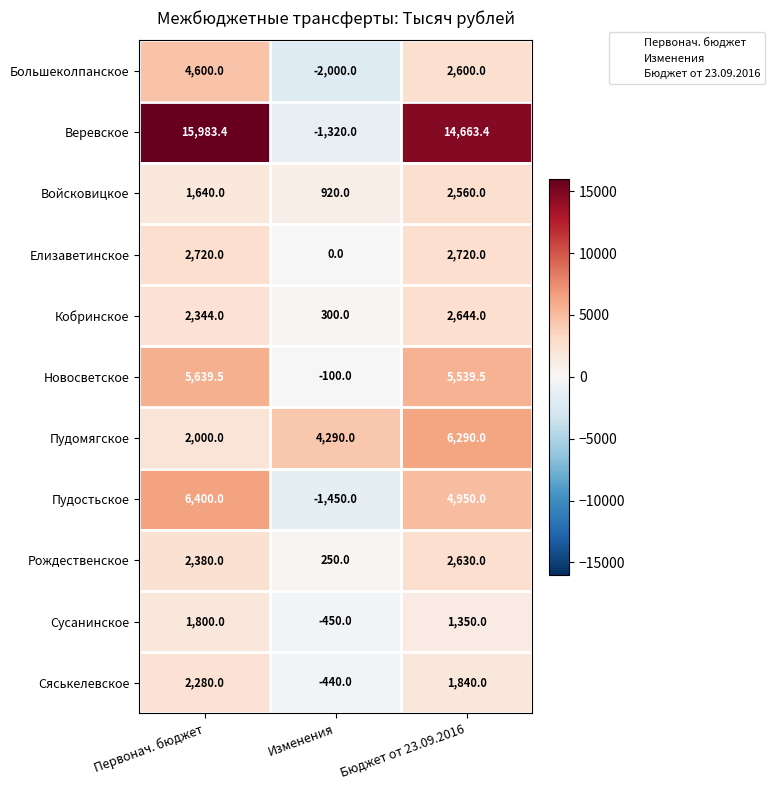

What is the average value of the Войсковицкое series?

1706.7